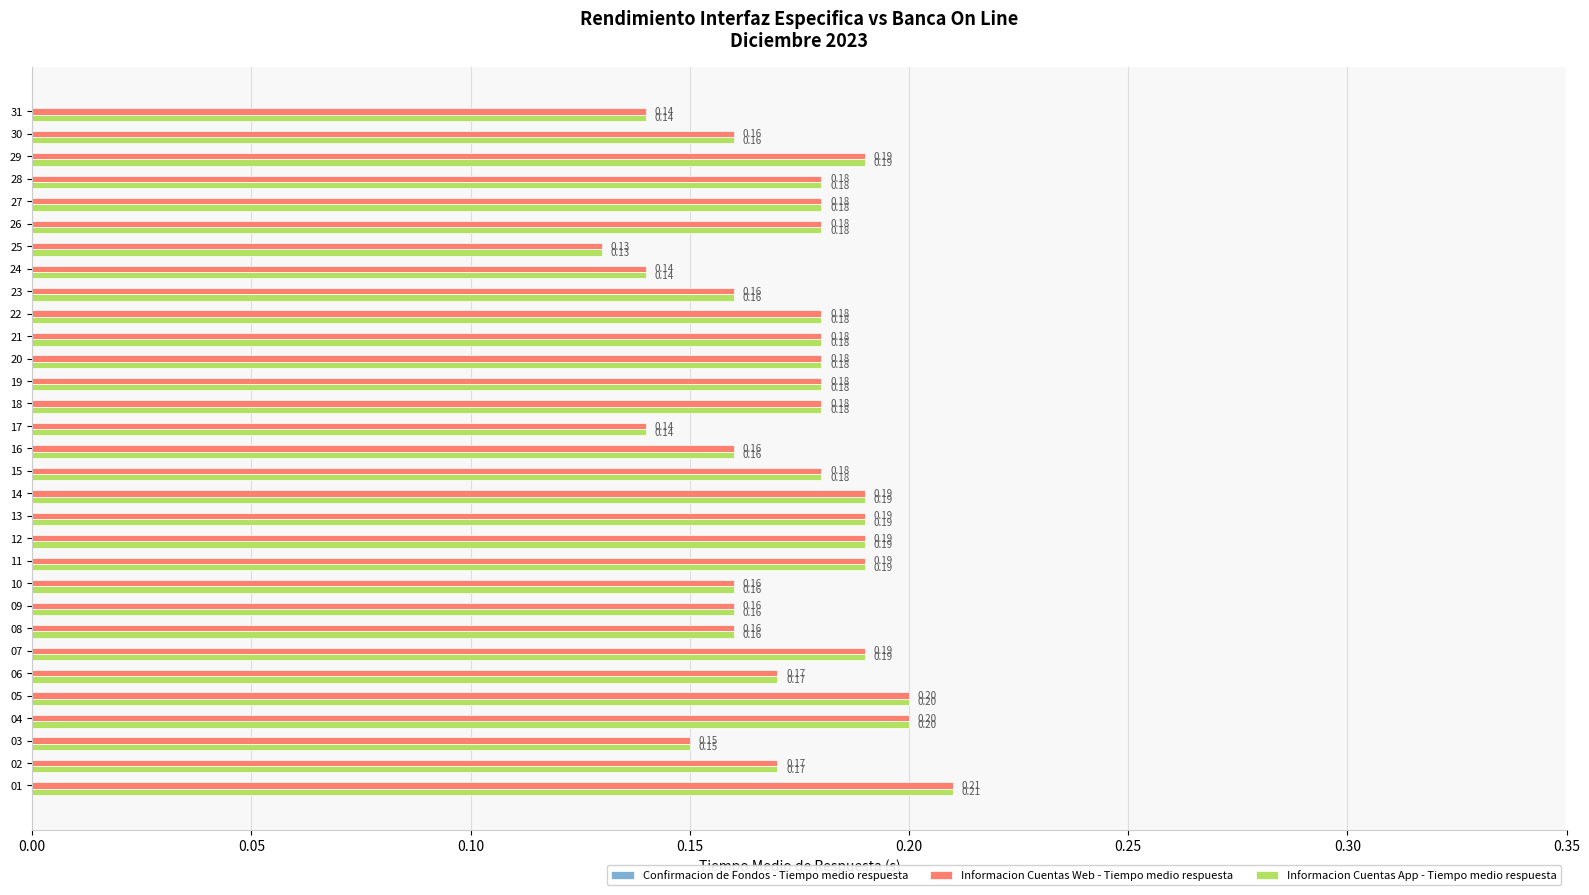

What is the sum of all Informacion Cuentas Web - Tiempo medio respuesta values?

5.4